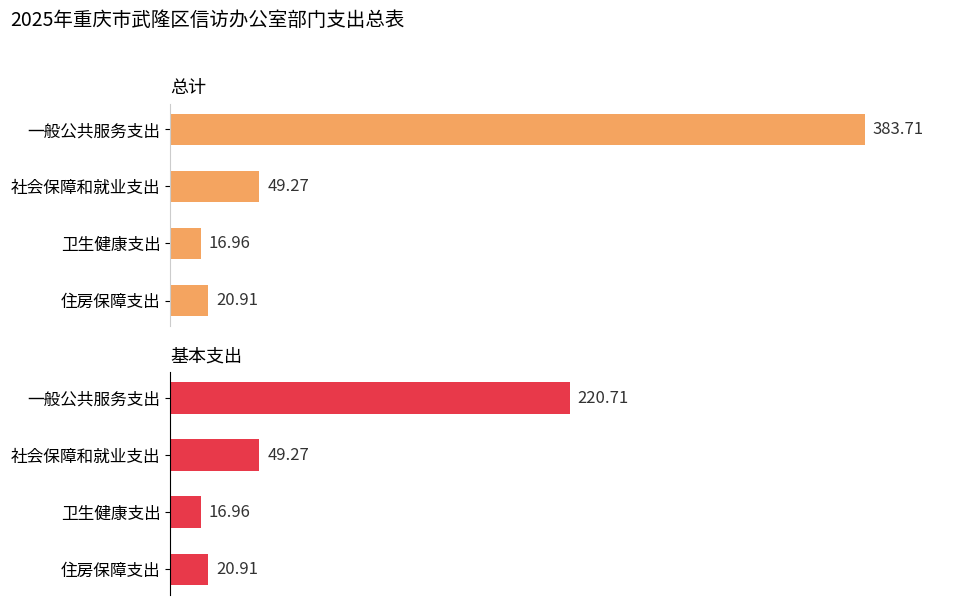

List the series in order of their overall mean, highest first.

总计, 基本支出